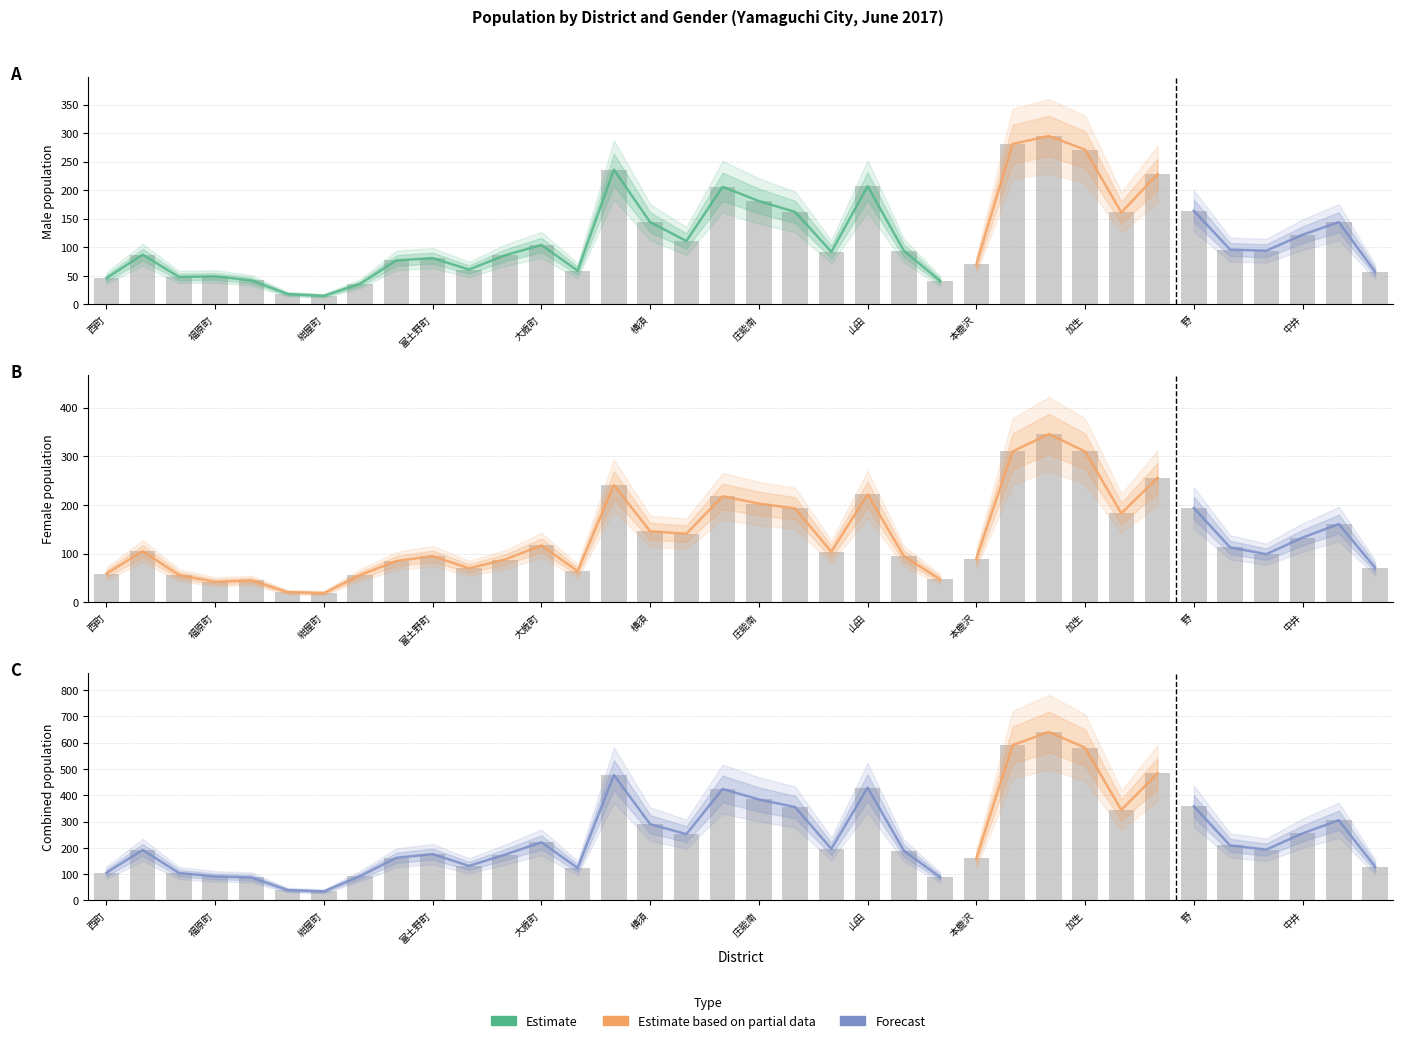

Reading left to right, list all the values displayed in this chart.

Male Total: 西町=46	本町=87	山田町=48	福原町=49	北魚町=42	寺町=18	紺屋町=15	伊沢町=36	出水町=77	富土野町=81	鴻ノ町=61	旭町=86	大歳町=104	元山崎=59	上寺=236	横須=144	東横須=111	庄能北=206	庄能南=181	今宿=162	中広瀬=92	山田=207	東鹿沢=94	中鹿沢=41	本鹿沢=70	西鹿沢=281	門前=295	加生=271	御名=161	千本屋=228	野=164	船元=96	下広瀬=94	中井=122	鶴木=144	春安=57
Female Total: 西町=59	本町=105	山田町=56	福原町=42	北魚町=45	寺町=21	紺屋町=19	伊沢町=56	出水町=85	富土野町=95	鴻ノ町=70	旭町=88	大歳町=117	元山崎=64	上寺=241	横須=146	東横須=141	庄能北=218	庄能南=203	今宿=193	中広瀬=104	山田=222	東鹿沢=95	中鹿沢=47	本鹿沢=90	西鹿沢=310	門前=346	加生=310	御名=183	千本屋=256	野=194	船元=113	下広瀬=99	中井=133	鶴木=161	春安=71
Combined Total: 西町=105	本町=192	山田町=104	福原町=91	北魚町=87	寺町=39	紺屋町=34	伊沢町=92	出水町=162	富土野町=176	鴻ノ町=131	旭町=174	大歳町=221	元山崎=123	上寺=477	横須=290	東横須=252	庄能北=424	庄能南=384	今宿=355	中広瀬=196	山田=429	東鹿沢=189	中鹿沢=88	本鹿沢=160	西鹿沢=591	門前=641	加生=581	御名=344	千本屋=484	野=358	船元=209	下広瀬=193	中井=255	鶴木=305	春安=128